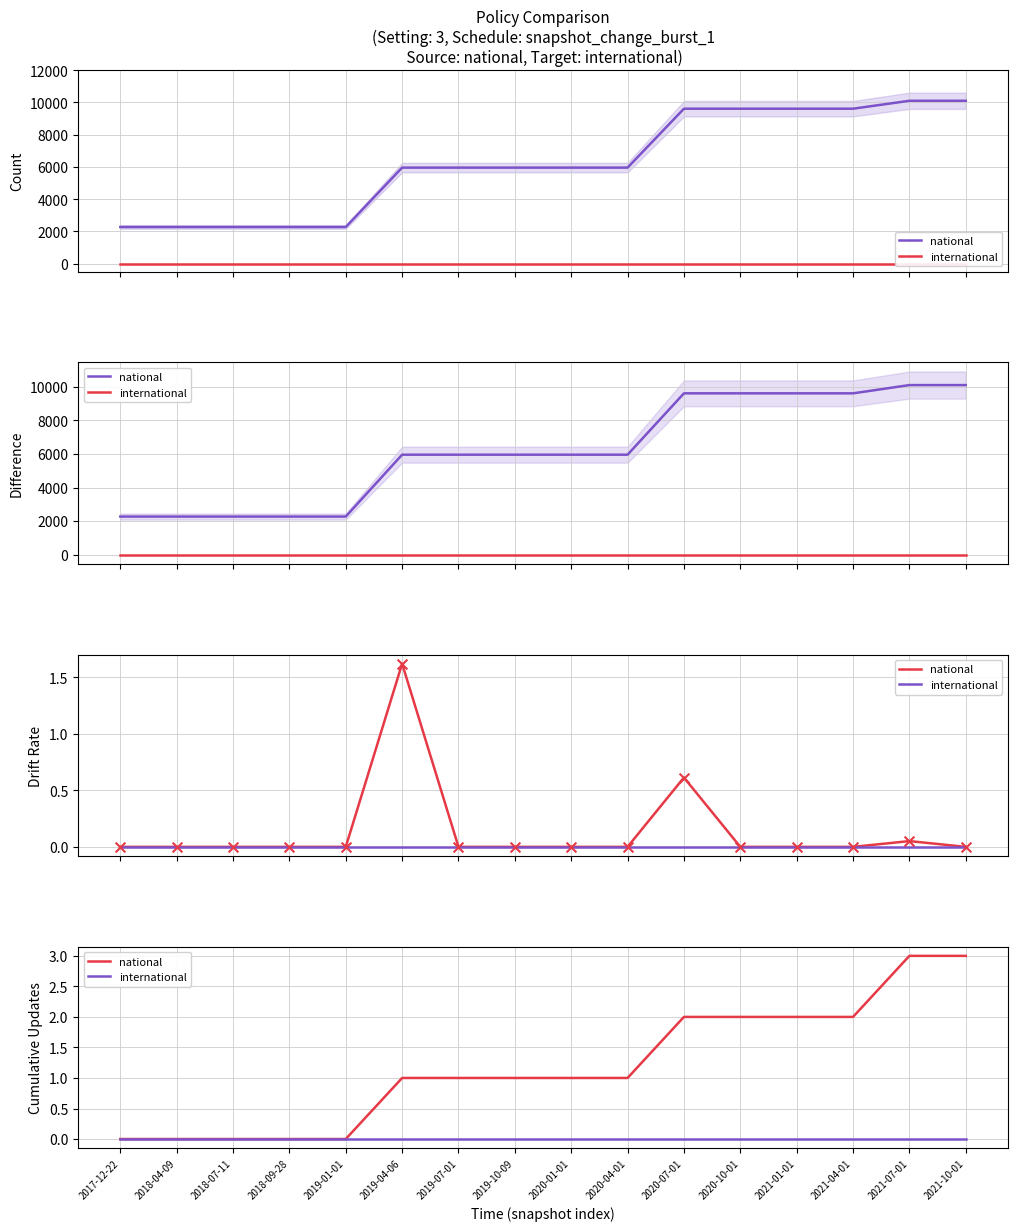

Which series contains the lowest Y value?

national